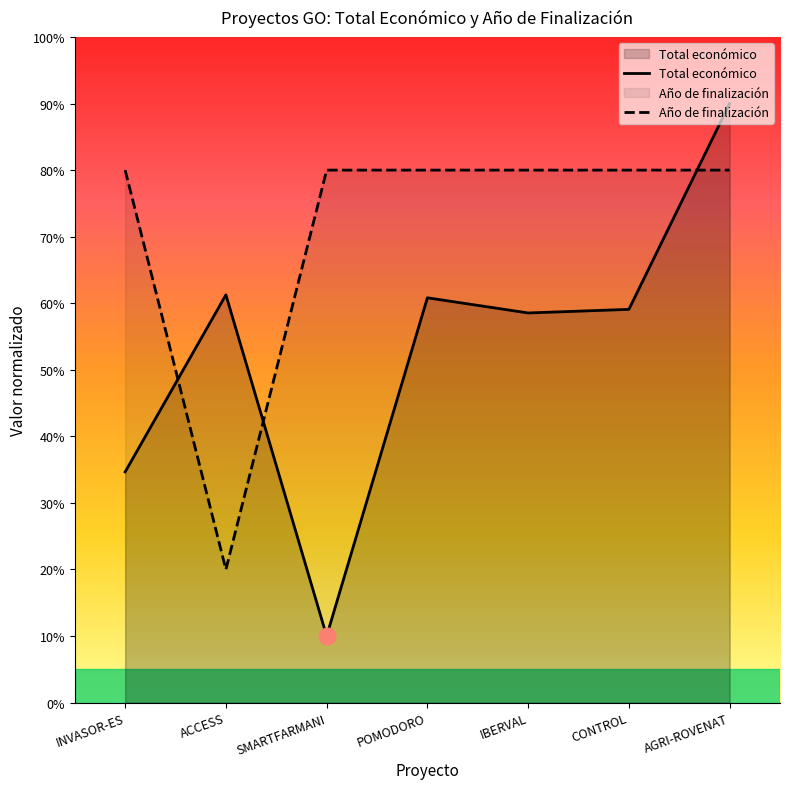

Reading right to left, transcribe all the data shown in this chart.

Total económico: 0.9	0.6	0.6	0.6	0.1	0.6	0.3
Año de finalización: 0.8	0.8	0.8	0.8	0.8	0.2	0.8